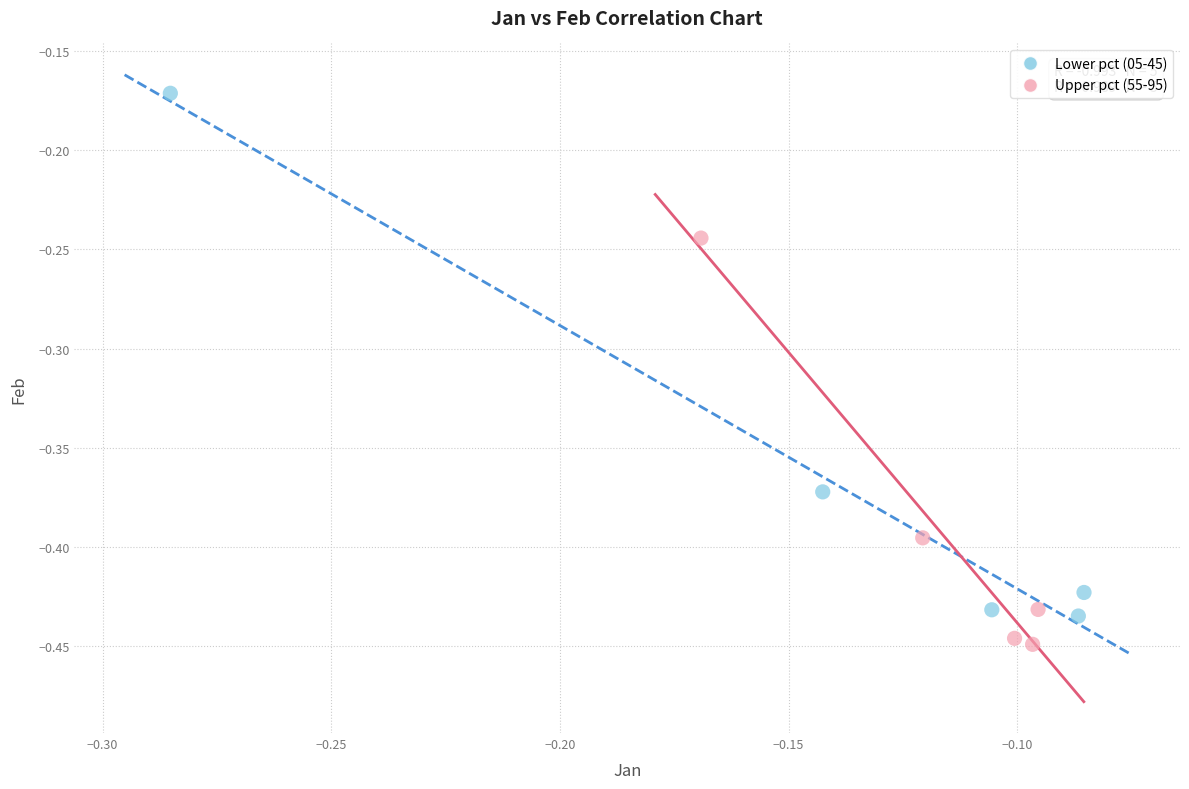

Which series reaches the minimum Y coordinate?

Upper pct (55-95)